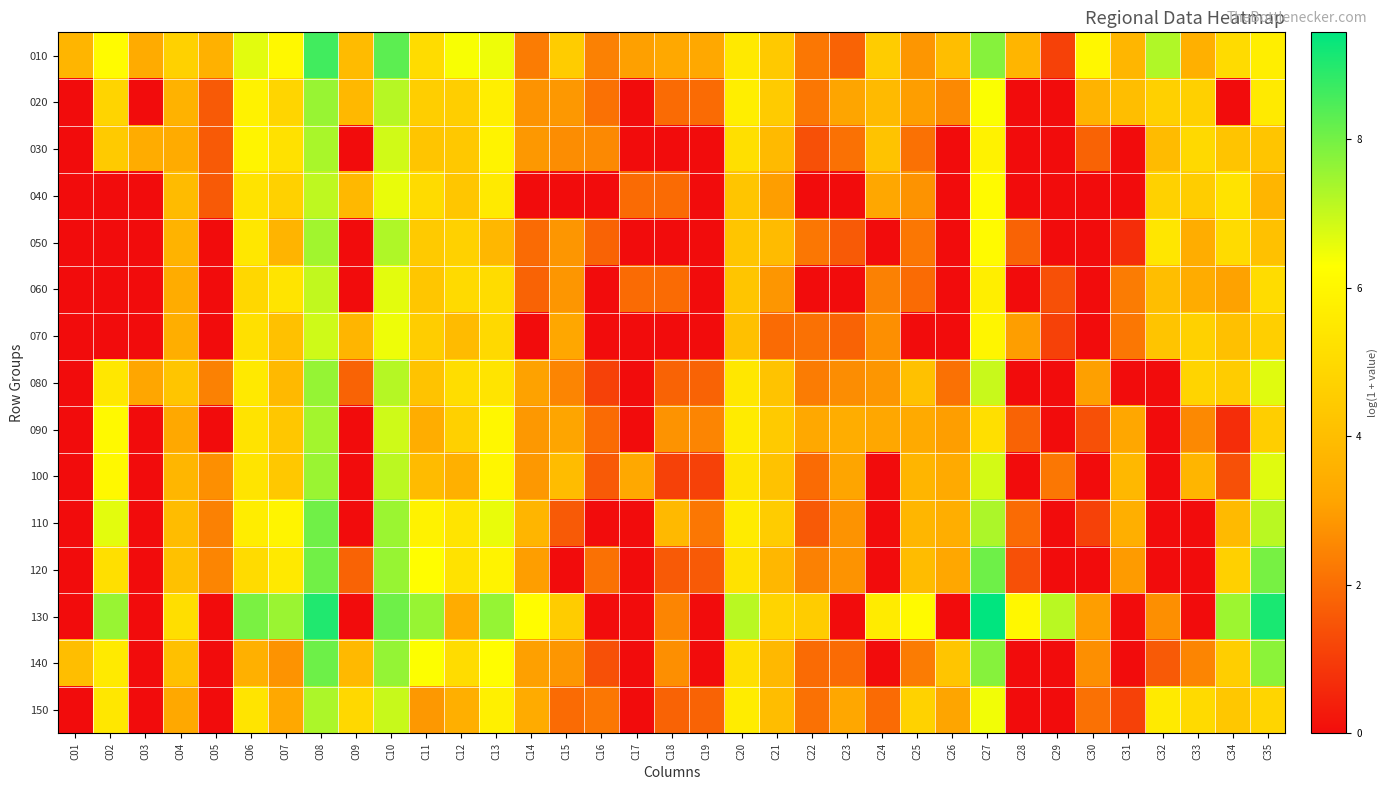

Which category has the highest value across all series?

C27